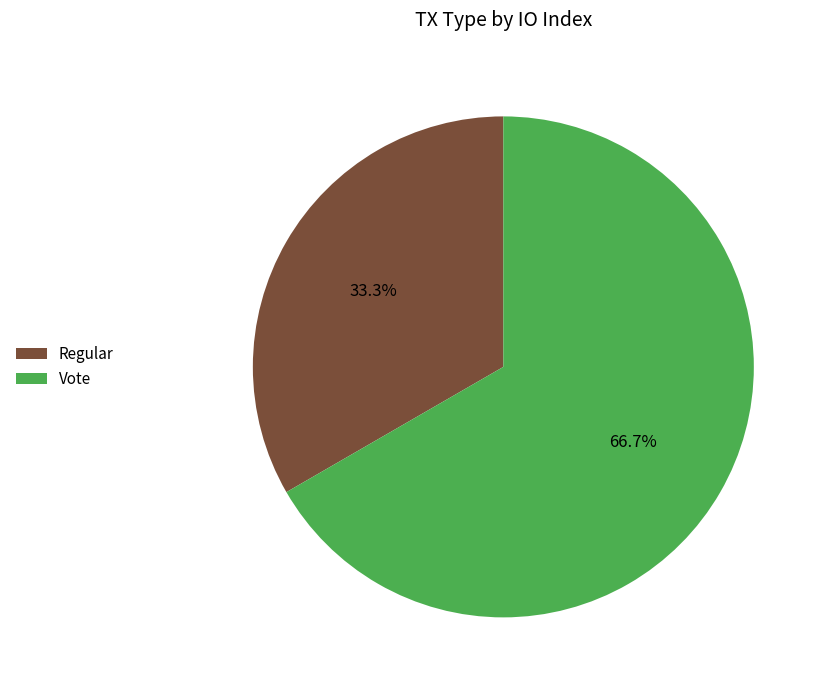

Do Vote and Regular together represent more than half of the pie?

Yes